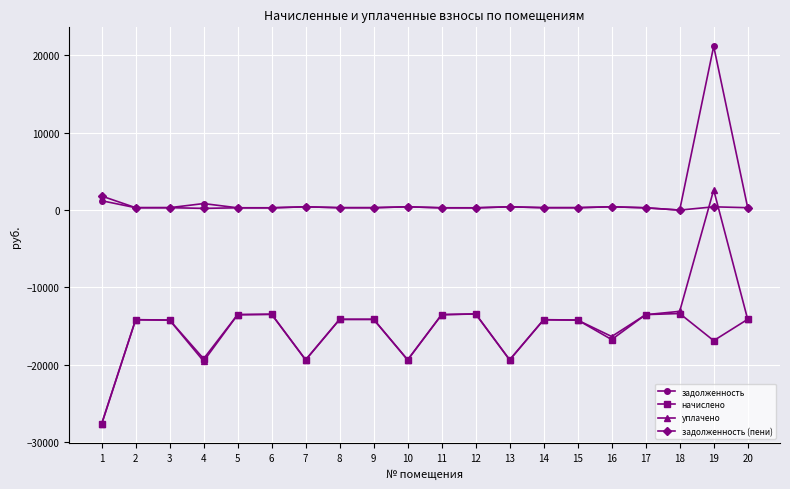

Rank the series by their maximum value, from lowest to highest.

начислено, задолженность (пени), уплачено, задолженность